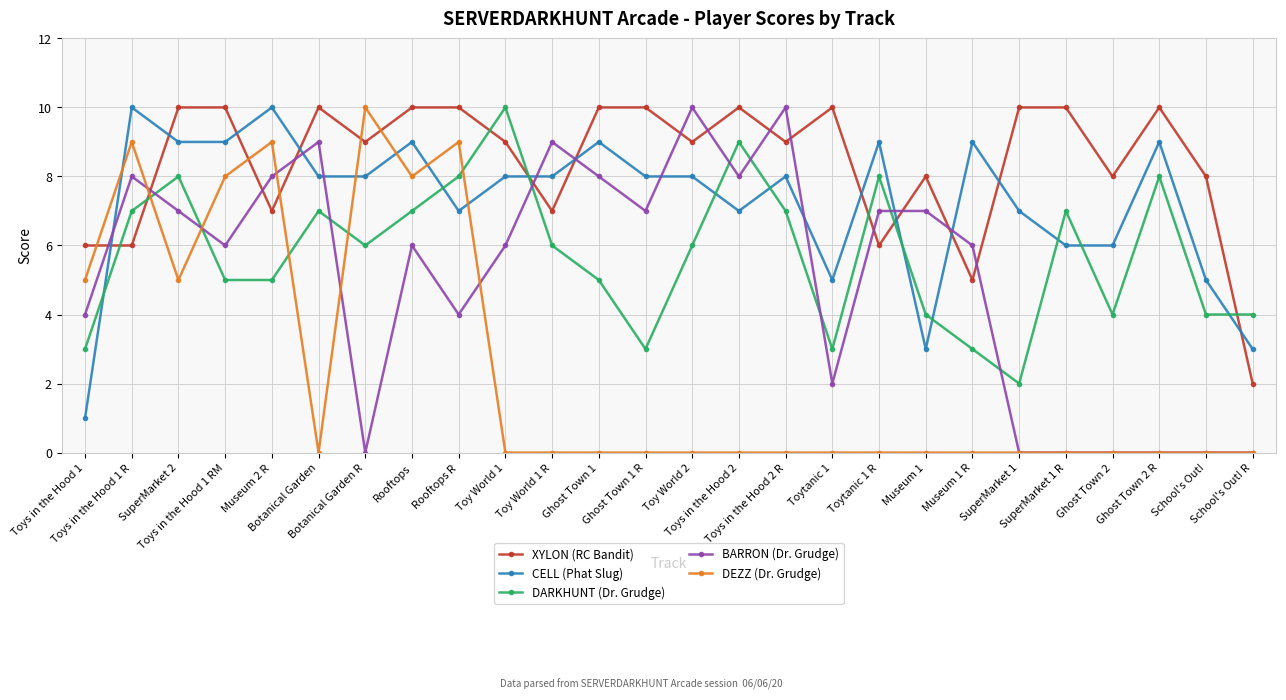

Does the chart display data point markers on the line(s)?

Yes